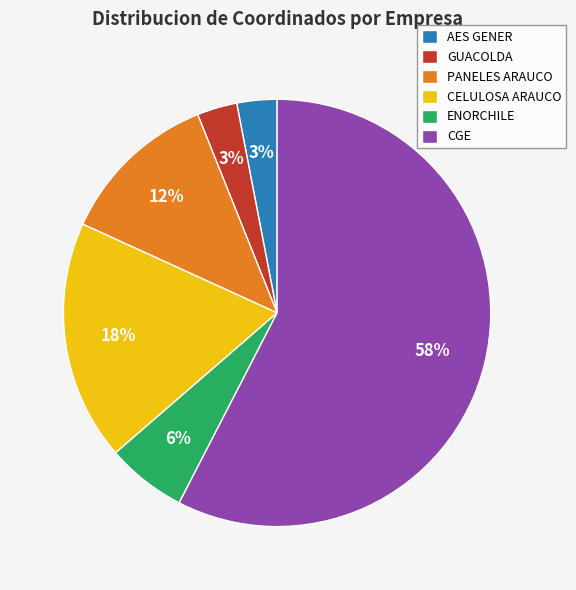

Combined, do CGE and PANELES ARAUCO account for over 50%?

Yes